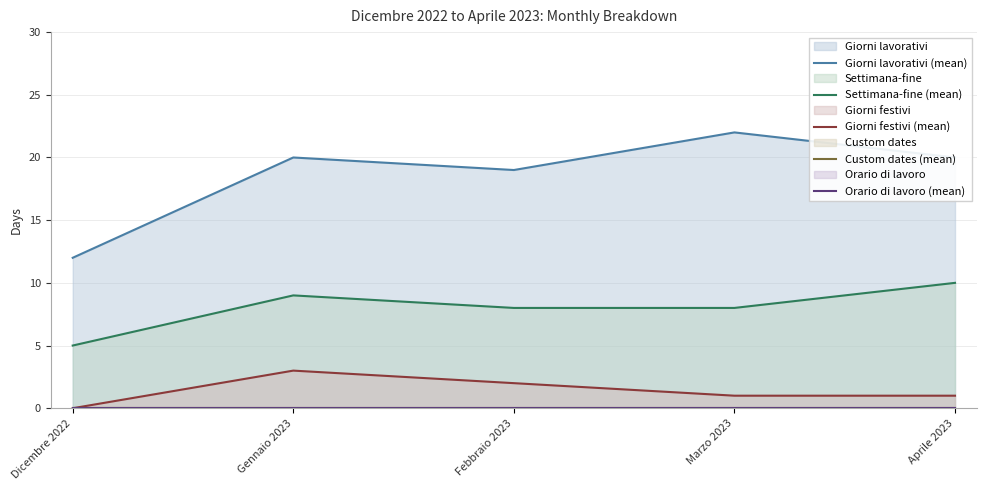

True or false: Giorni lavorativi (mean) has a value of 19 at Febbraio 2023.

True